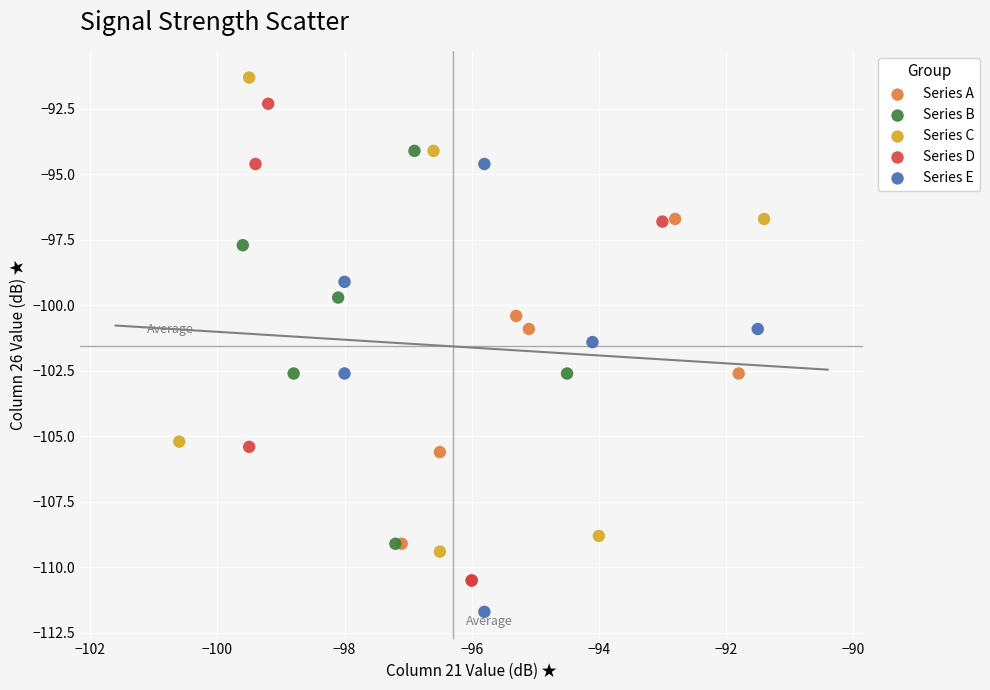

Which series contains the lowest Y value?

Series E